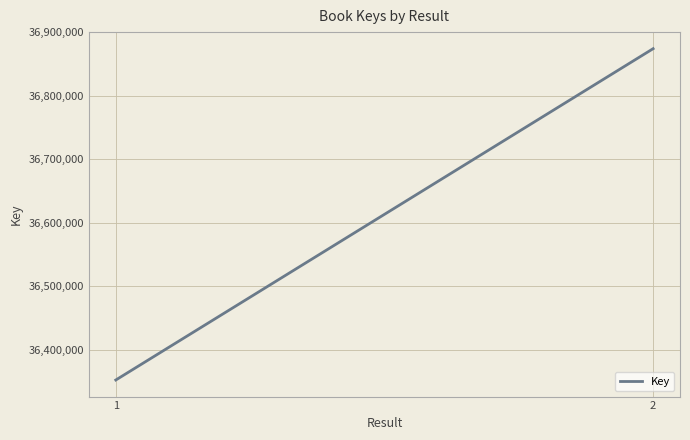

What is the smallest value displayed?

36352455.0